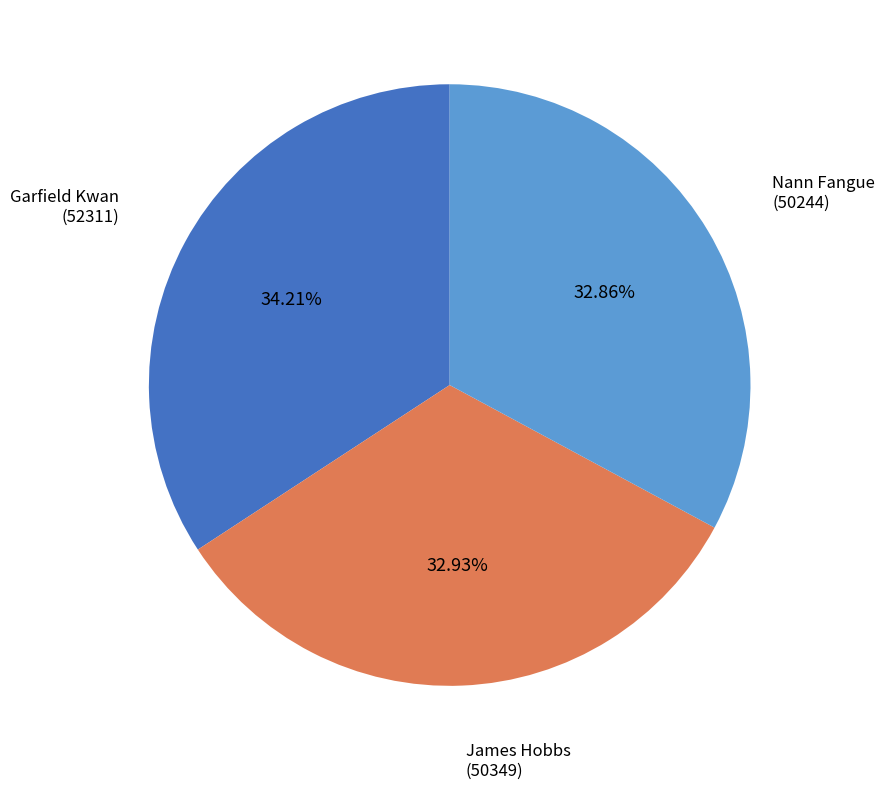

Which slice is the largest?

Garfield Kwan